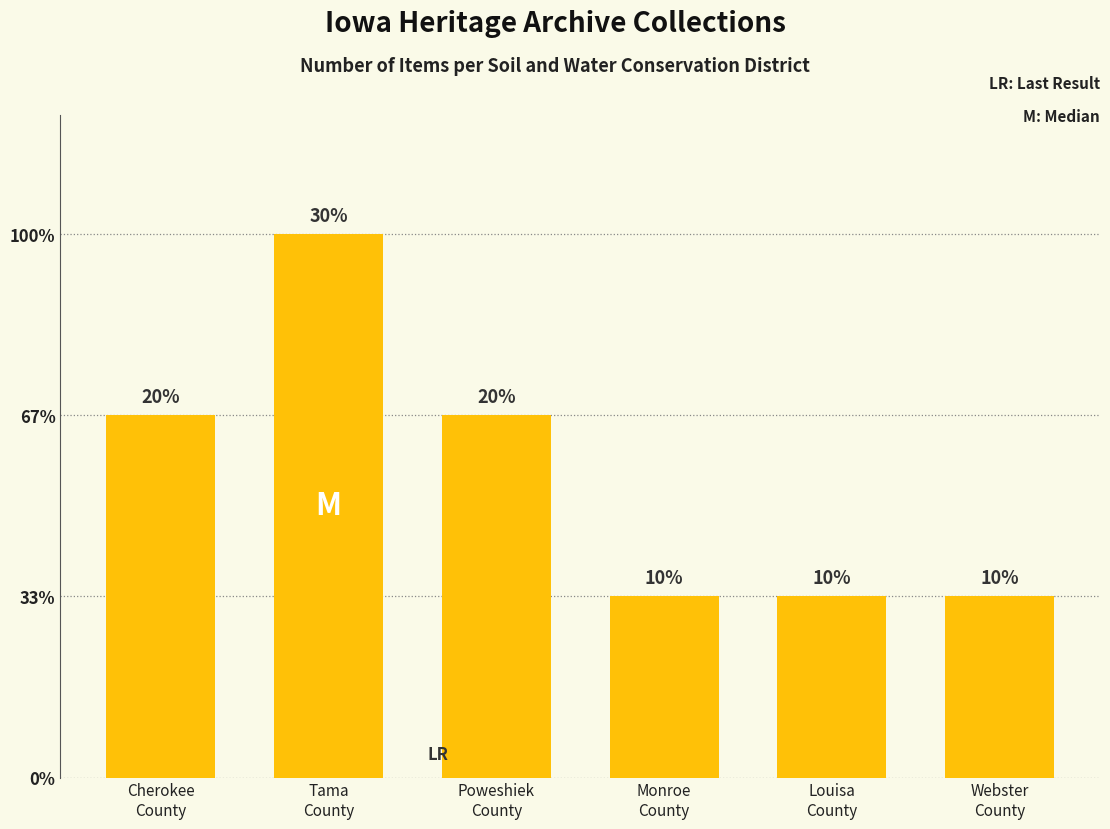

Reading left to right, what are all the values shown in this chart?

Cherokee
County=2	Tama
County=3	Poweshiek
County=2	Monroe
County=1	Louisa
County=1	Webster
County=1